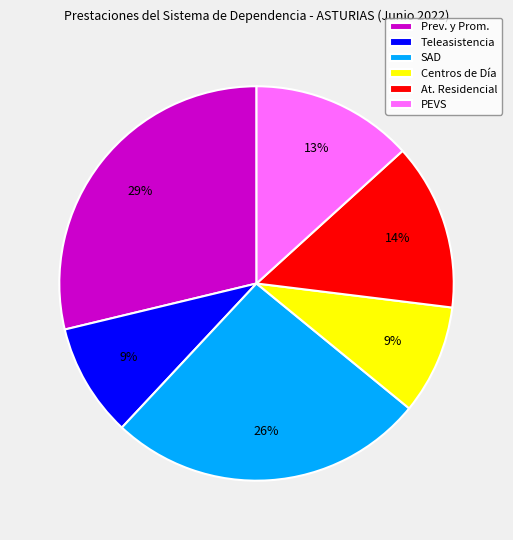

Is At. Residencial the majority of the pie?

No